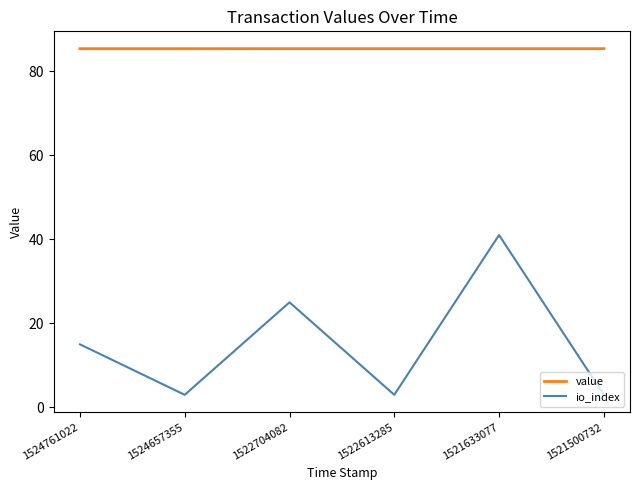

Reading left to right, extract all data points from this chart.

value: 85.3	85.3	85.3	85.3	85.3	85.3
io_index: 15.0	3.0	25.0	3.0	41.0	3.0